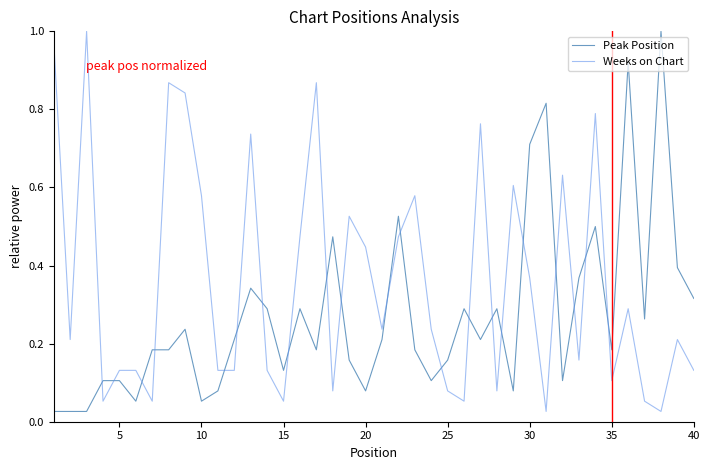

True or false: Weeks on Chart and Peak Position intersect in this chart.

True